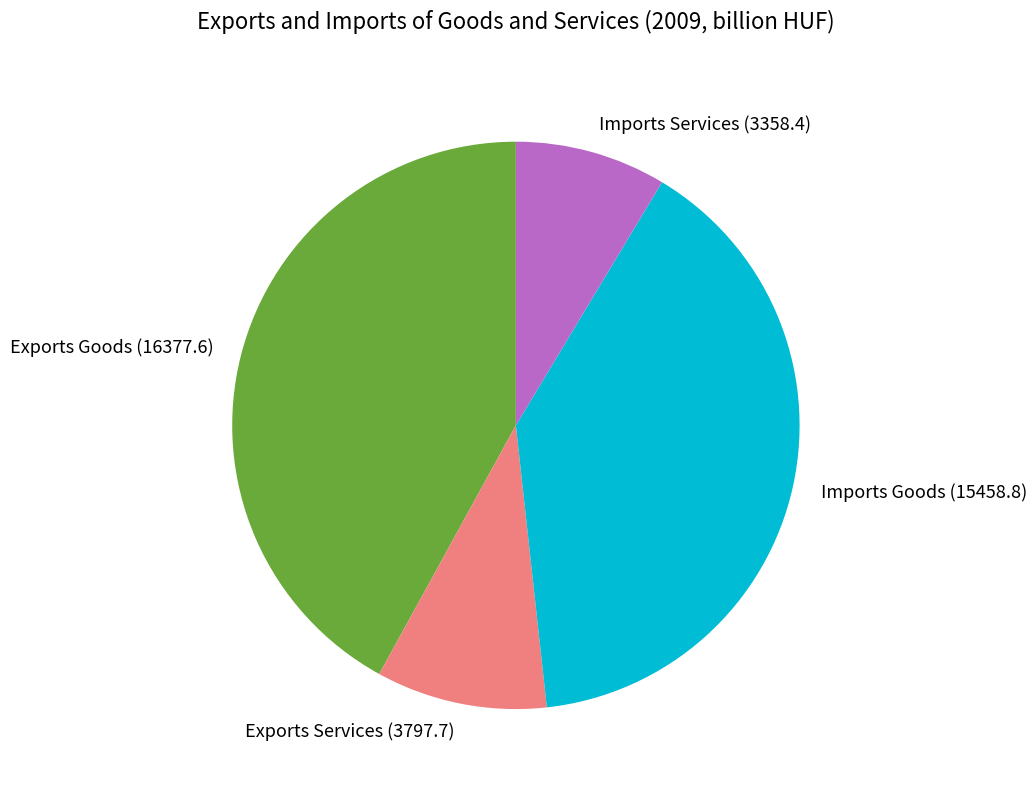

Combined, do Imports Services and Exports Goods account for over 50%?

Yes